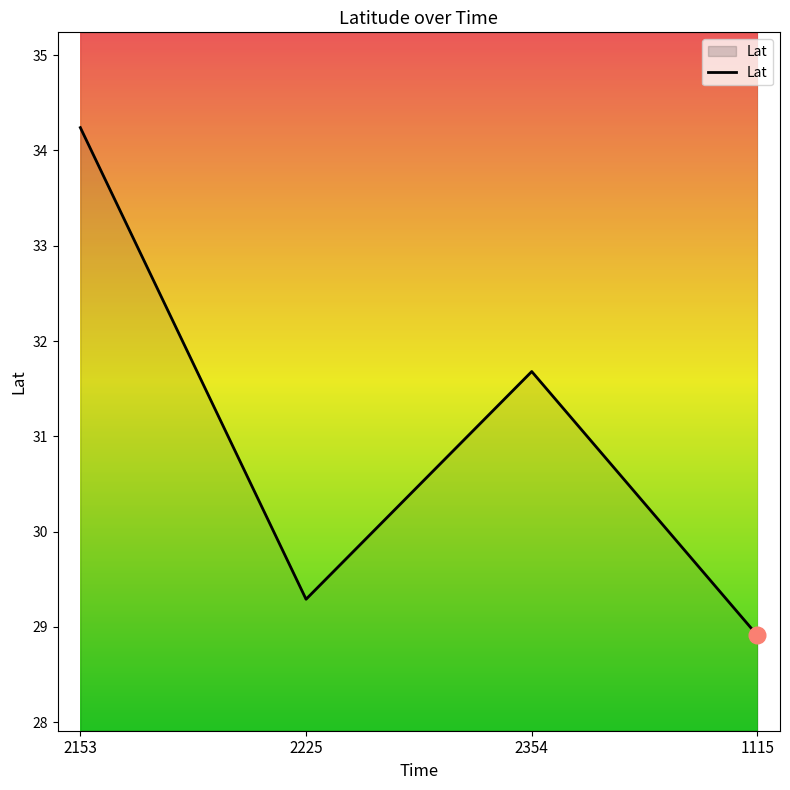

What position from the left is 2225?

2